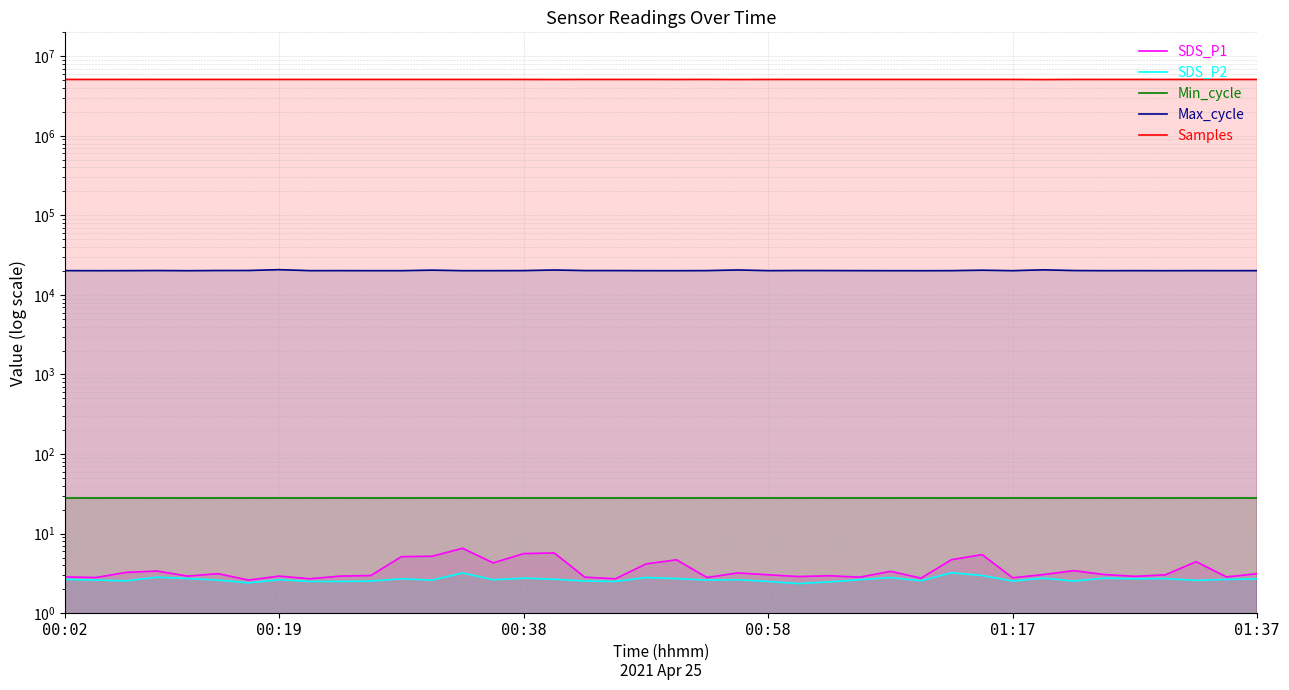

What is the highest value of the SDS_P1 series?

6.5